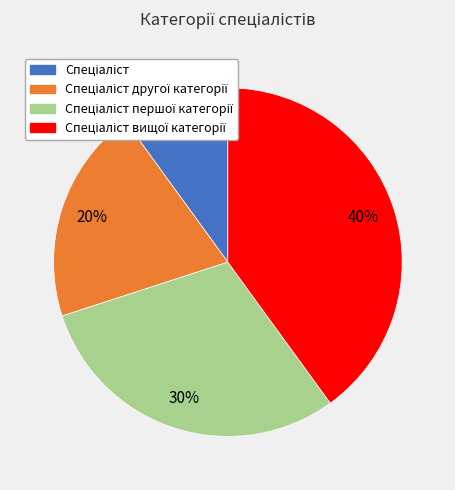

To the nearest percent, what is the average slice percentage?

25%